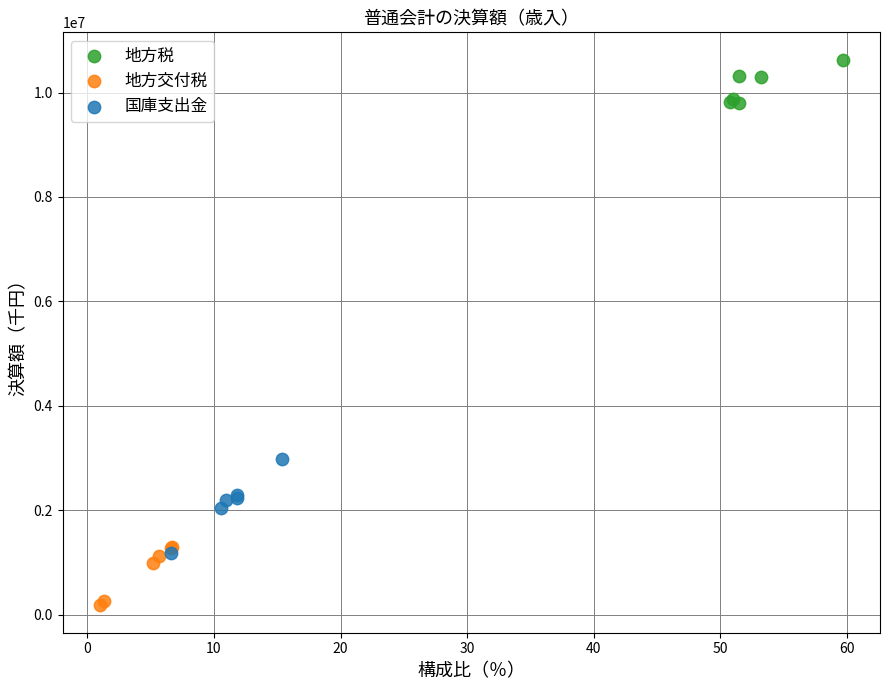

Which series contains the lowest Y value?

地方交付税